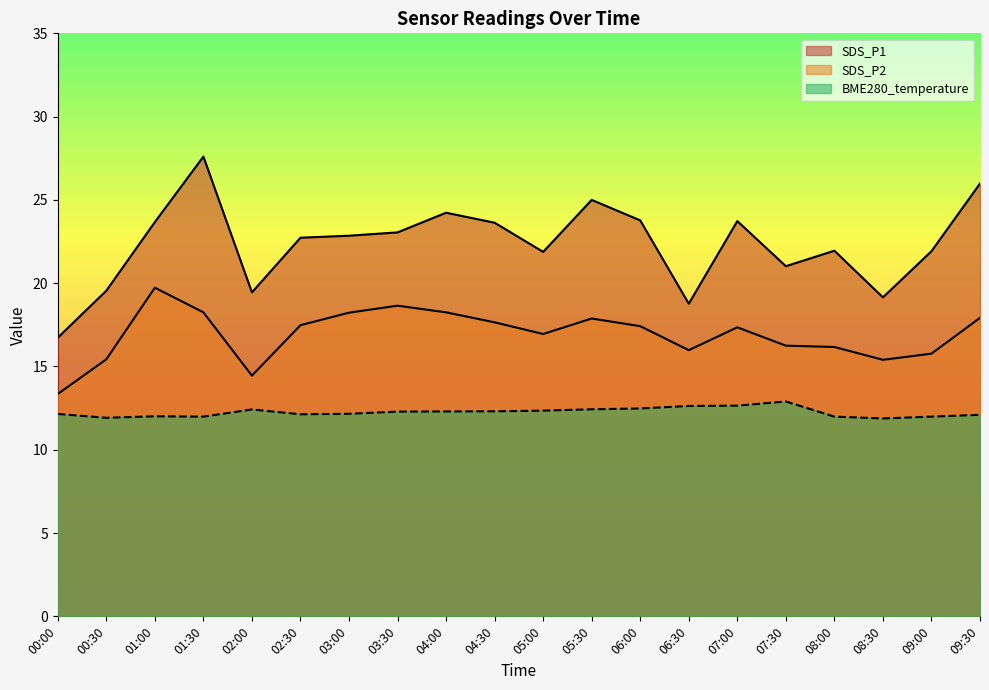

What are all the series names shown in the legend?

SDS_P1, SDS_P2, BME280_temperature